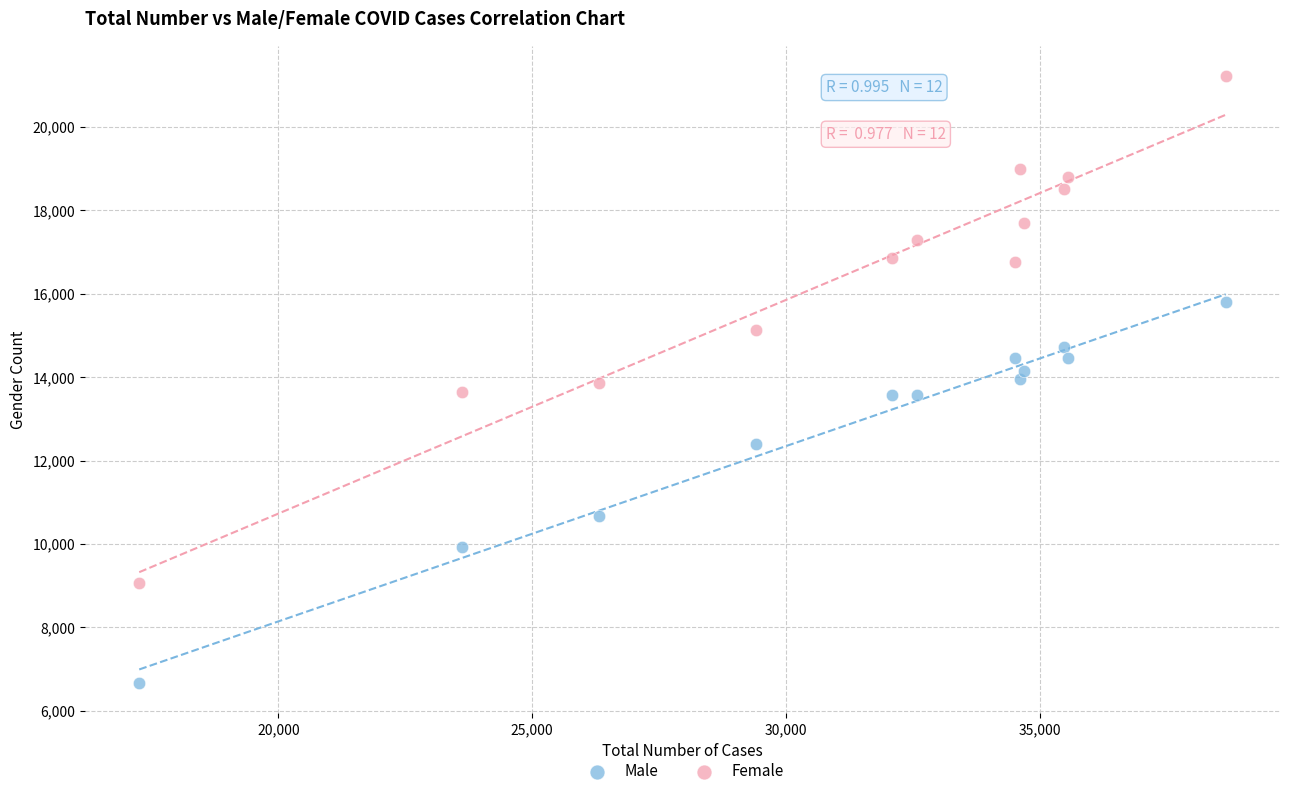

What is the X range (max minus min) for the scatter plot?

21406